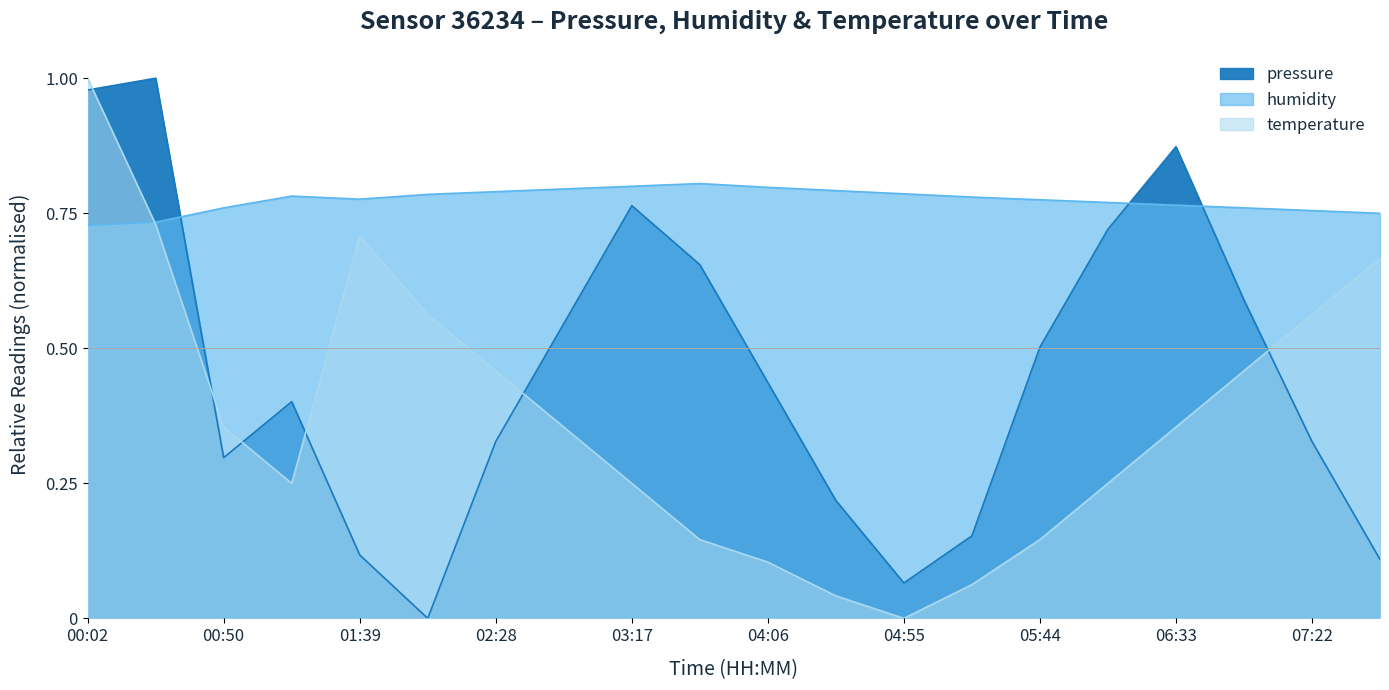

What is the sum of all temperature values?

7.5